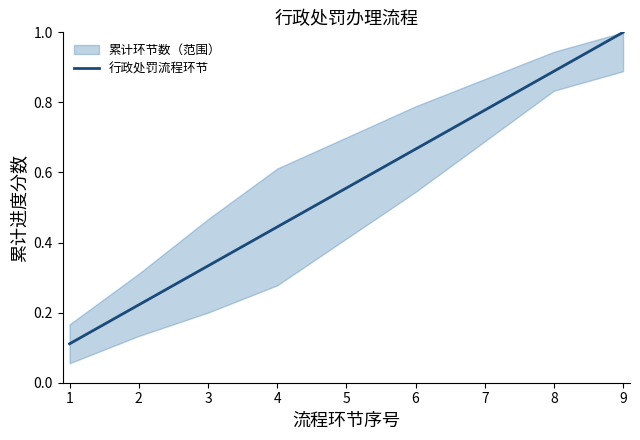

What is the approximate value at 5?

0.6